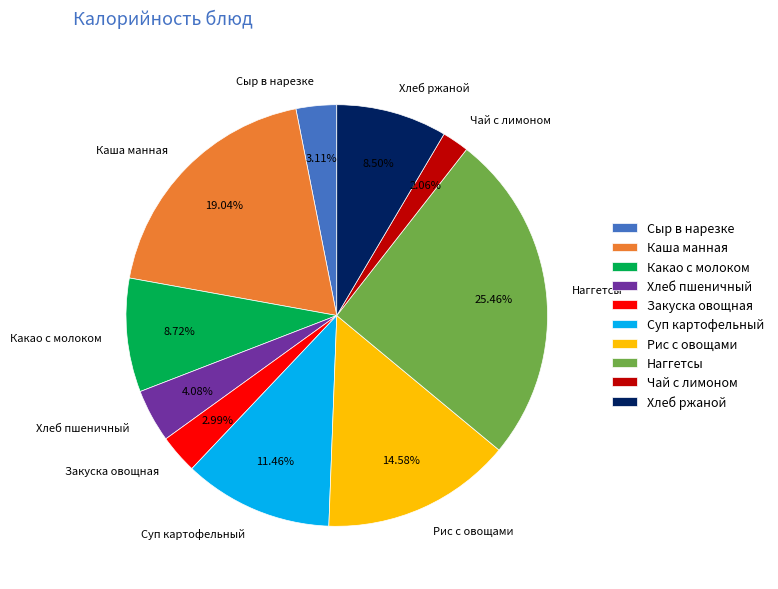

Is the sum of Каша манная and Какао с молоком greater than half?

No